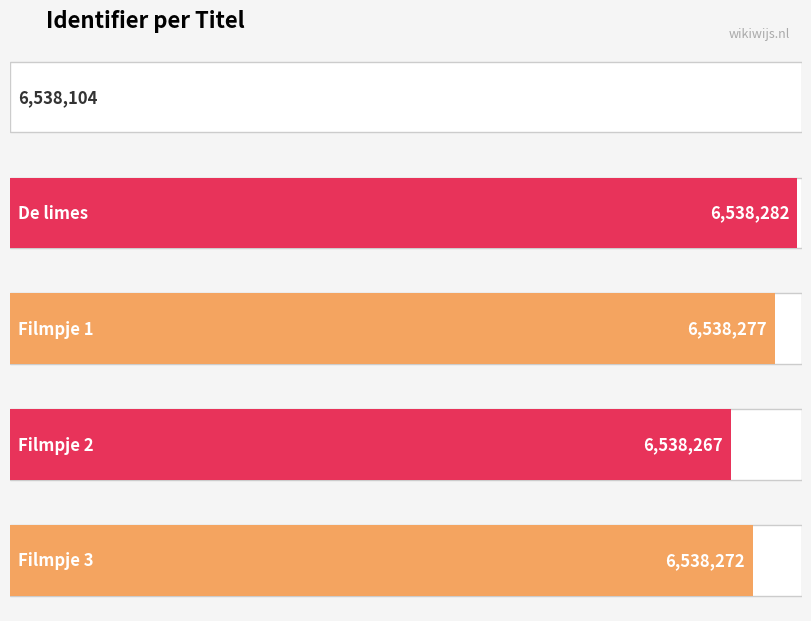

Count the number of categories in the chart.

5